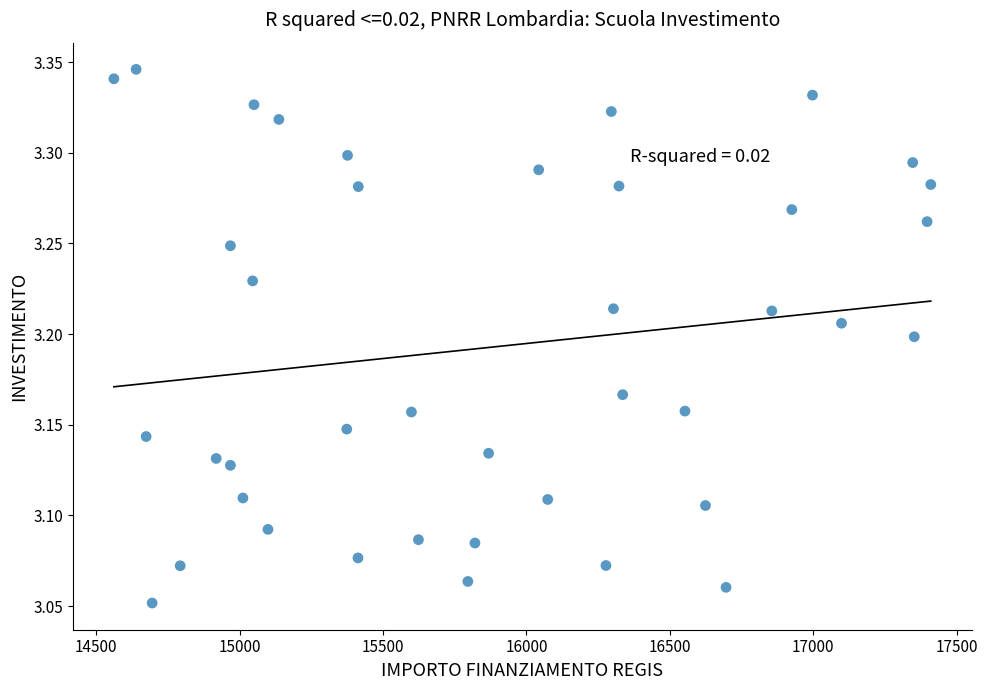

What is the range of X values (max minus min)?

2848.0